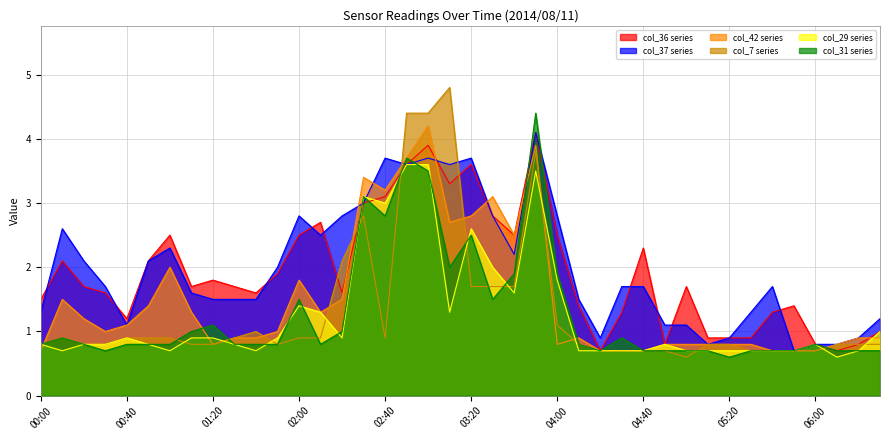

Reading right to left, list all the values displayed in this chart.

col_36: 06:30=1.0	06:20=0.8	06:10=0.7	06:00=0.8	05:50=1.4	05:40=1.3	05:30=0.9	05:20=0.9	05:10=0.9	05:00=1.7	04:50=0.8	04:40=2.3	04:30=1.3	04:20=0.7	04:10=1.4	04:00=2.5	03:50=4.1	03:40=2.5	03:30=2.8	03:20=3.6	03:10=3.3	03:00=3.9	02:50=3.6	02:40=3.1	02:30=3.0	02:20=1.6	02:10=2.7	02:00=2.5	01:50=1.9	01:40=1.6	01:30=1.7	01:20=1.8	01:10=1.7	01:00=2.5	00:50=2.1	00:40=1.2	00:30=1.6	00:20=1.7	00:10=2.1	00:00=1.5
col_37: 06:30=1.2	06:20=0.9	06:10=0.8	06:00=0.8	05:50=0.7	05:40=1.7	05:30=1.3	05:20=0.9	05:10=0.8	05:00=1.1	04:50=1.1	04:40=1.7	04:30=1.7	04:20=0.9	04:10=1.5	04:00=2.8	03:50=4.1	03:40=2.2	03:30=2.8	03:20=3.7	03:10=3.6	03:00=3.7	02:50=3.6	02:40=3.7	02:30=3.0	02:20=2.8	02:10=2.5	02:00=2.8	01:50=2.0	01:40=1.5	01:30=1.5	01:20=1.5	01:10=1.6	01:00=2.3	00:50=2.1	00:40=1.1	00:30=1.7	00:20=2.1	00:10=2.6	00:00=1.3
col_42: 06:30=0.9	06:20=0.9	06:10=0.8	06:00=0.7	05:50=0.7	05:40=0.7	05:30=0.8	05:20=0.8	05:10=0.8	05:00=0.8	04:50=0.8	04:40=0.7	04:30=0.7	04:20=0.7	04:10=0.9	04:00=0.8	03:50=3.9	03:40=2.5	03:30=3.1	03:20=2.8	03:10=2.7	03:00=4.2	02:50=3.7	02:40=3.2	02:30=3.4	02:20=1.5	02:10=1.3	02:00=1.8	01:50=1.0	01:40=0.9	01:30=0.9	01:20=0.8	01:10=1.3	01:00=2.0	00:50=1.4	00:40=1.1	00:30=1.0	00:20=1.2	00:10=1.5	00:00=0.7
col_7: 06:30=0.8	06:20=0.8	06:10=0.8	06:00=0.7	05:50=0.7	05:40=0.7	05:30=0.7	05:20=0.8	05:10=0.8	05:00=0.6	04:50=0.7	04:40=0.7	04:30=0.7	04:20=0.7	04:10=0.8	04:00=1.1	03:50=3.8	03:40=1.7	03:30=1.7	03:20=1.7	03:10=4.8	03:00=4.4	02:50=4.4	02:40=0.9	02:30=2.8	02:20=2.1	02:10=0.9	02:00=0.9	01:50=0.8	01:40=1.0	01:30=0.9	01:20=0.8	01:10=0.8	01:00=0.9	00:50=0.9	00:40=0.9	00:30=0.8	00:20=0.8	00:10=0.9	00:00=0.8
col_29: 06:30=1.0	06:20=0.7	06:10=0.6	06:00=0.8	05:50=0.7	05:40=0.7	05:30=0.7	05:20=0.7	05:10=0.7	05:00=0.7	04:50=0.8	04:40=0.7	04:30=0.7	04:20=0.7	04:10=0.7	04:00=1.8	03:50=3.5	03:40=1.6	03:30=2.0	03:20=2.6	03:10=1.3	03:00=3.6	02:50=3.6	02:40=3.0	02:30=3.1	02:20=0.9	02:10=1.3	02:00=1.4	01:50=0.9	01:40=0.7	01:30=0.8	01:20=0.9	01:10=0.9	01:00=0.7	00:50=0.8	00:40=0.9	00:30=0.8	00:20=0.8	00:10=0.7	00:00=0.8
col_31: 06:30=0.7	06:20=0.7	06:10=0.7	06:00=0.8	05:50=0.7	05:40=0.7	05:30=0.7	05:20=0.6	05:10=0.7	05:00=0.7	04:50=0.7	04:40=0.7	04:30=0.9	04:20=0.7	04:10=0.8	04:00=1.9	03:50=4.4	03:40=1.9	03:30=1.5	03:20=2.5	03:10=2.0	03:00=3.5	02:50=3.7	02:40=2.8	02:30=3.1	02:20=1.0	02:10=0.8	02:00=1.5	01:50=0.8	01:40=0.8	01:30=0.8	01:20=1.1	01:10=1.0	01:00=0.8	00:50=0.8	00:40=0.8	00:30=0.7	00:20=0.8	00:10=0.9	00:00=0.8